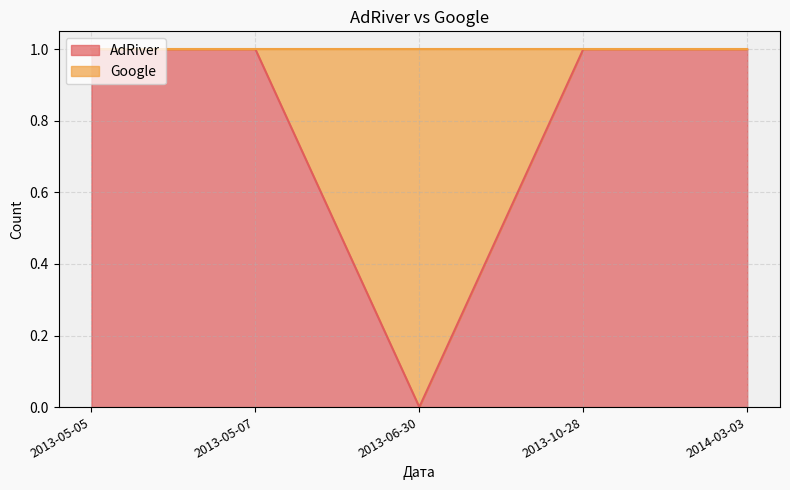

What is the difference between the maximum and minimum values?

1